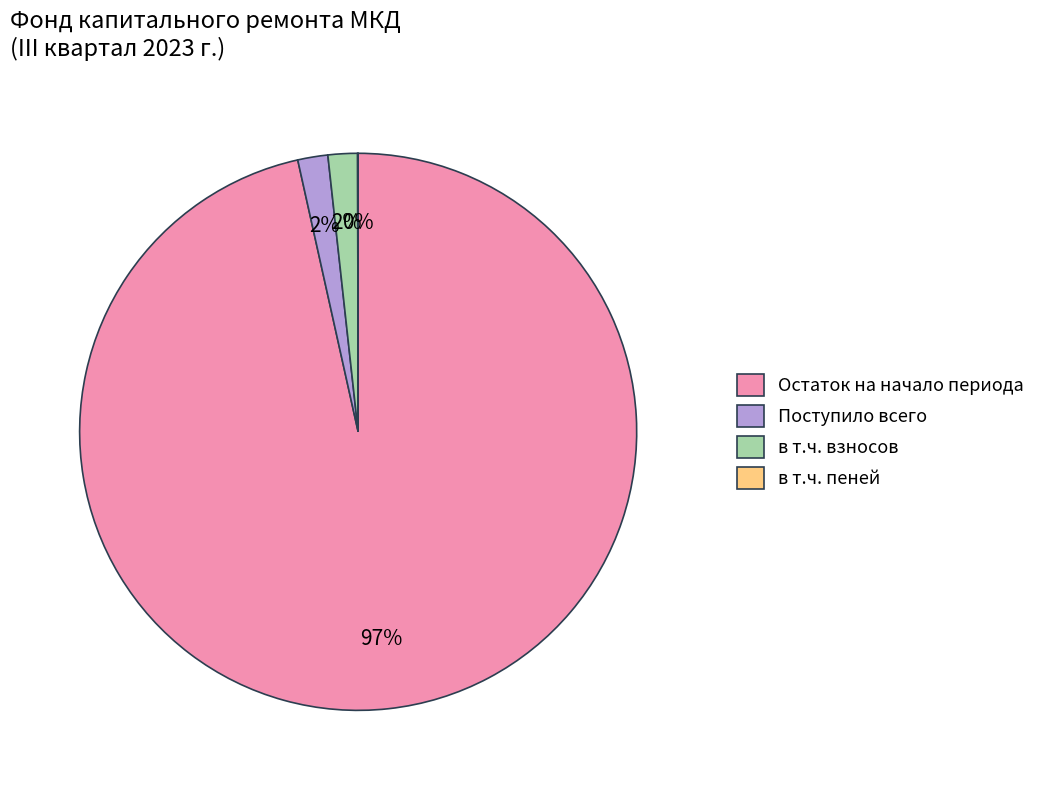

Which slice is the largest?

Остаток на начало периода